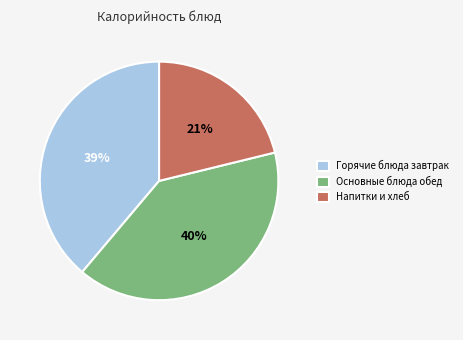

Approximately how many times larger is the value at Горячие блюда завтрак compared to Основные блюда обед?

1.0